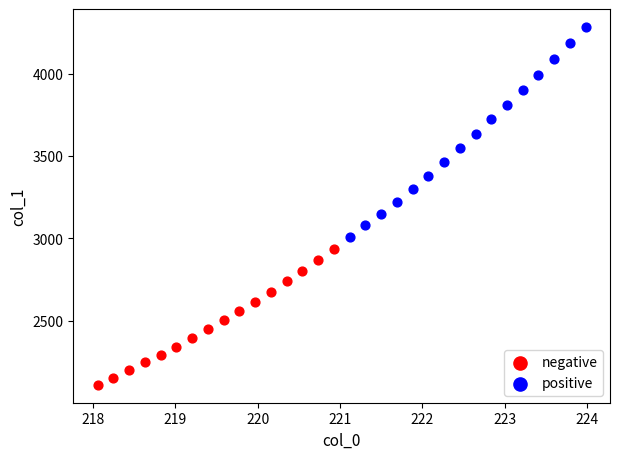

Which series reaches the maximum Y coordinate?

positive